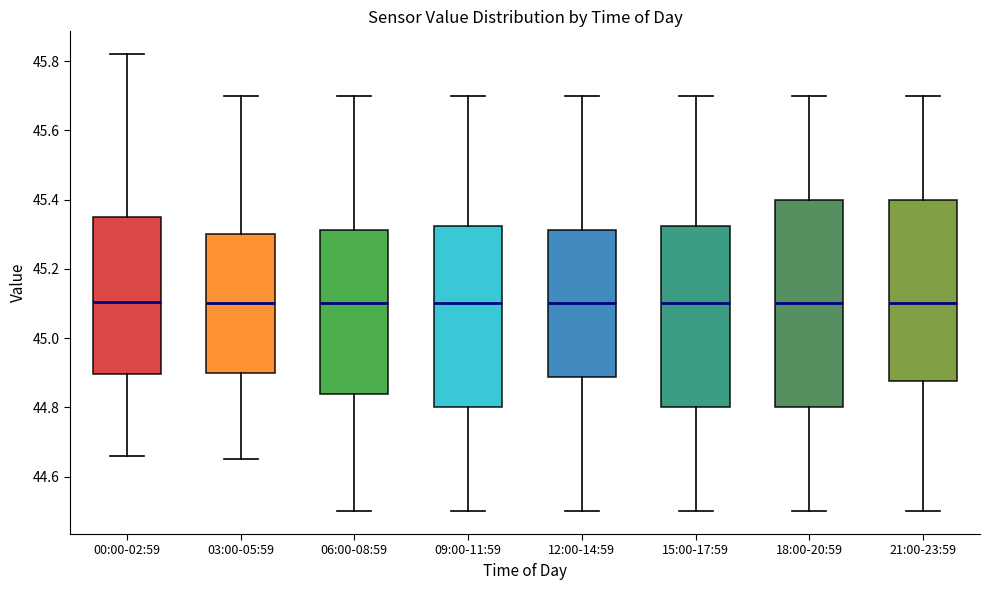

Comparing the boxes themselves (not the whiskers), which one is the tallest?

18:00-20:59